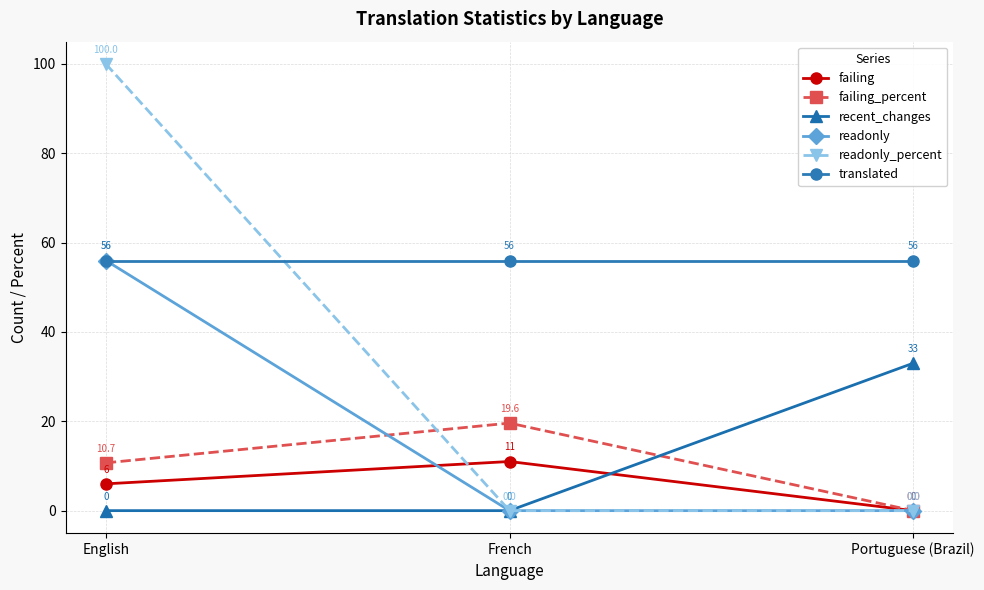

What is the difference between the maximum and minimum values in the readonly series?

56.0